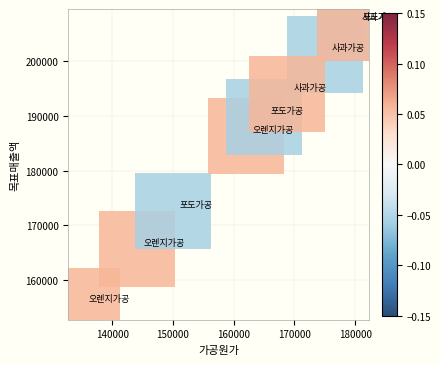

What Y value in the scatter plot is closest to 181125?

186300